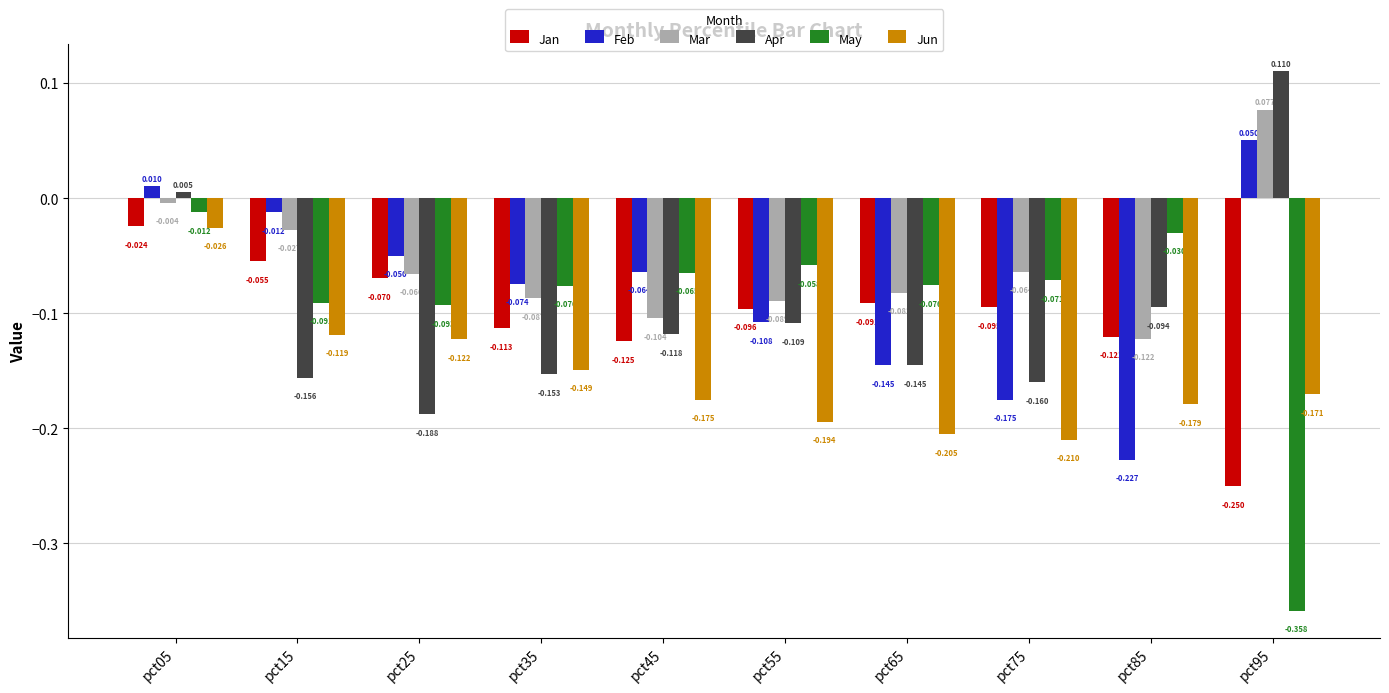

At which category is the sum across all series the highest?

pct05